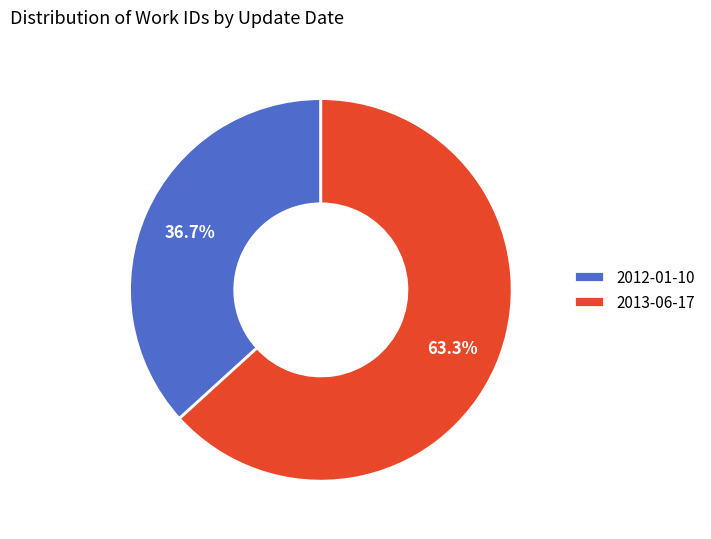

Is there any slice that represents more than half of the pie?

Yes